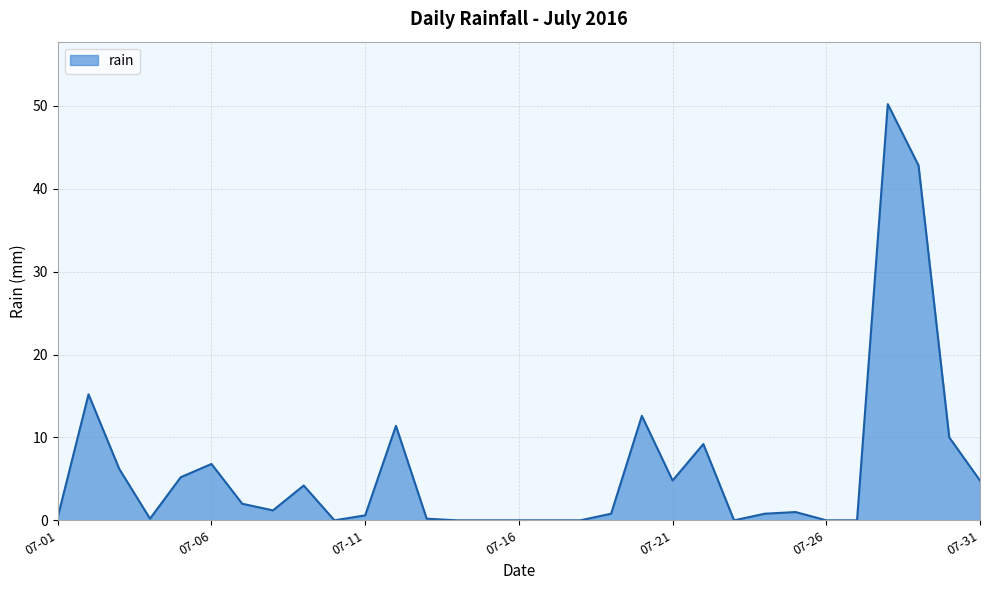

What is the maximum value shown in the chart?

50.2